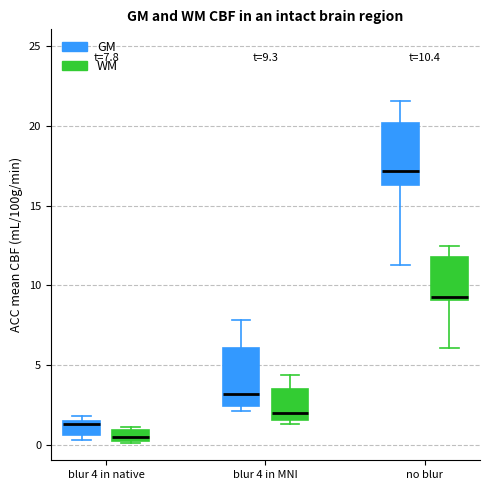

Which box has the highest median line?

no blur (GM)